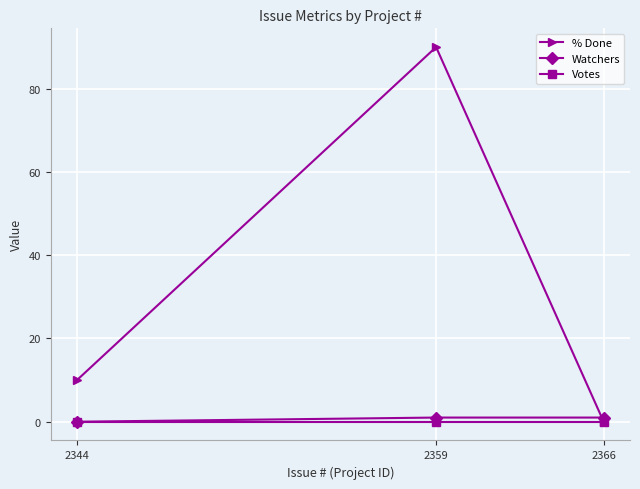

The % Done series shows 10 at 2344. True or false?

True